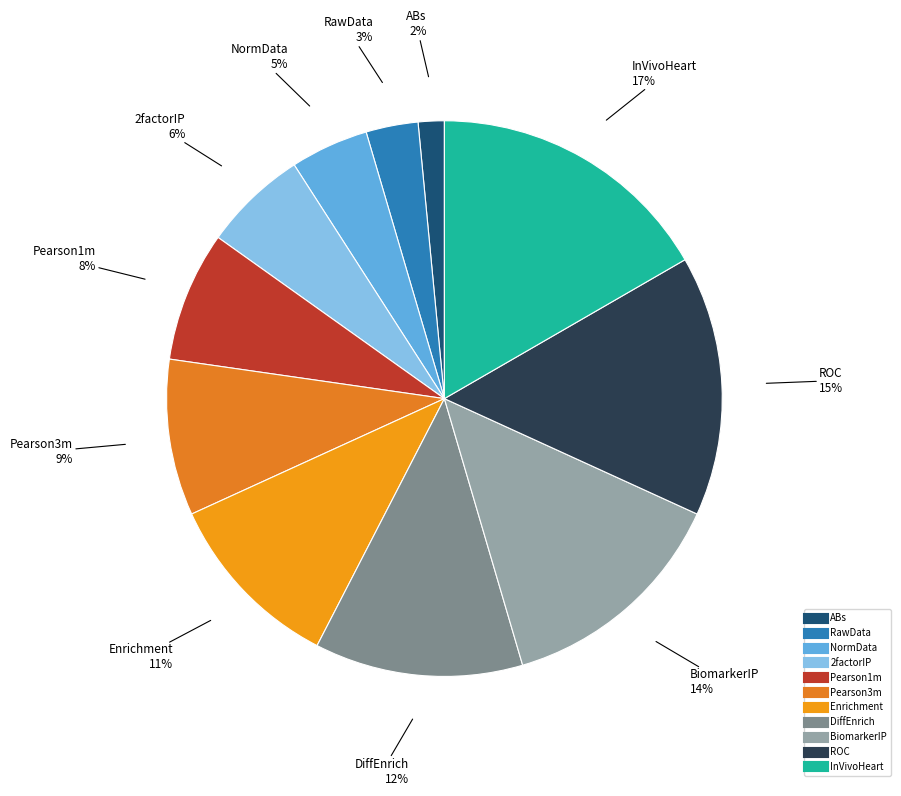

Which category has the smallest portion of the pie?

ABs